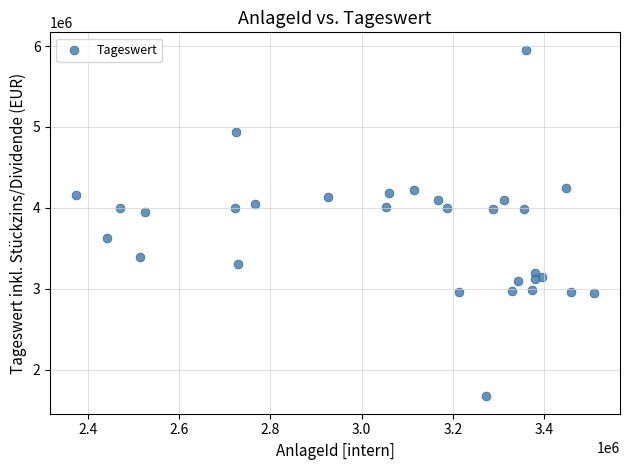

What is the range of Y values (max minus min)?

4287386.0